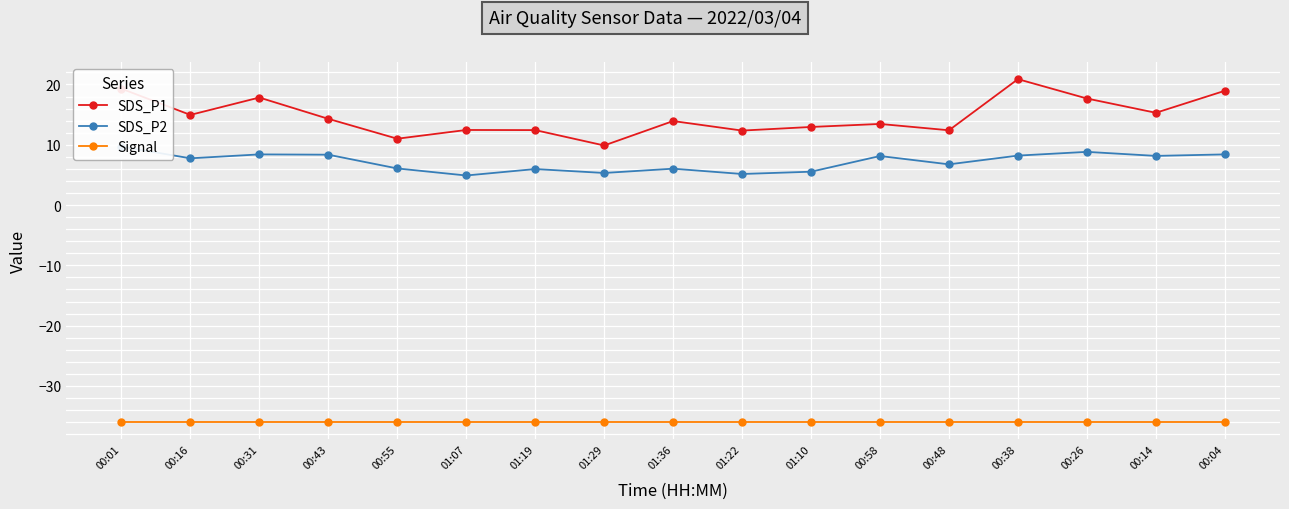

Which series has the largest range (max minus min)?

SDS_P1